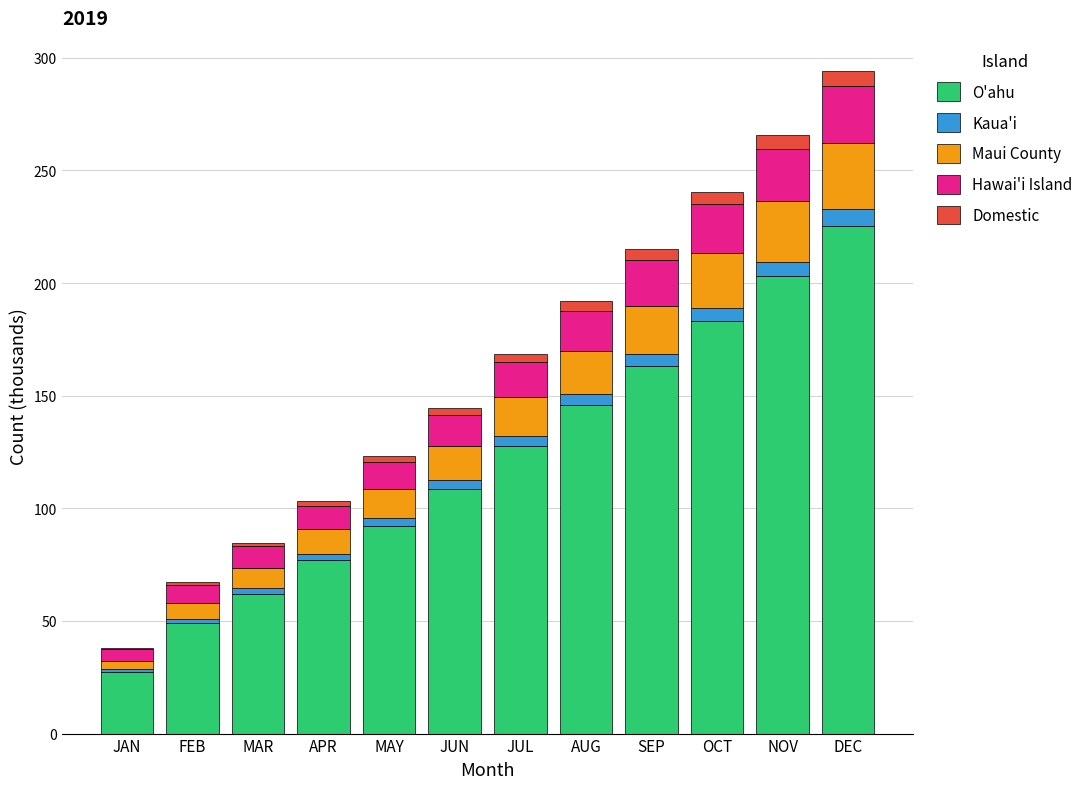

The O'ahu series shows 179.4 at JUN. True or false?

False